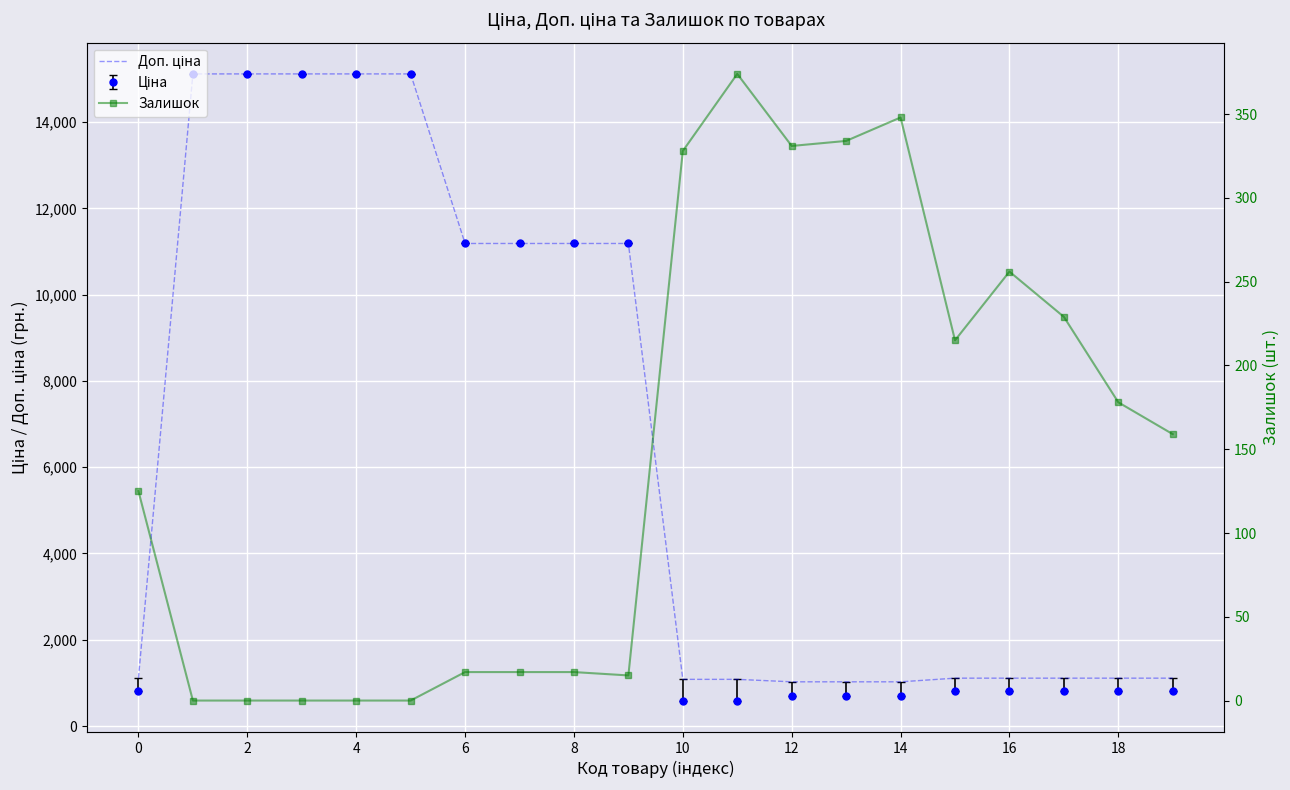

What is the average value of the Доп. ціна series?

6612.2